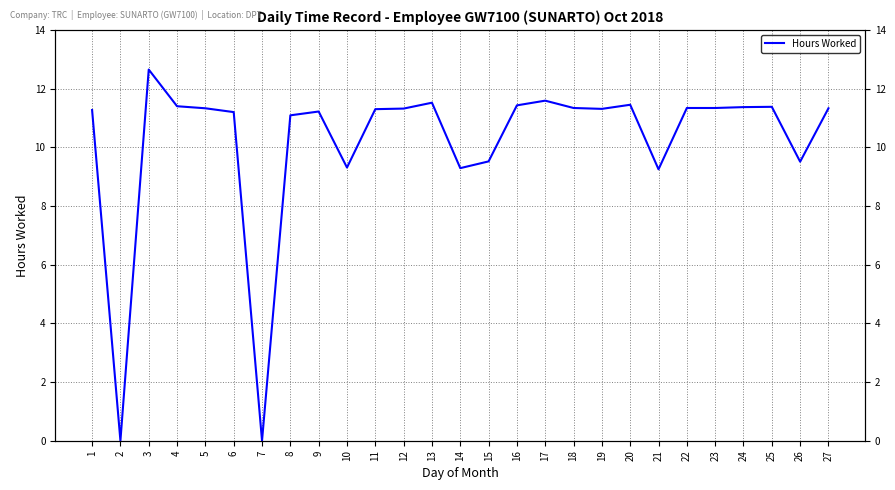

Does the chart have visible grid lines?

Yes